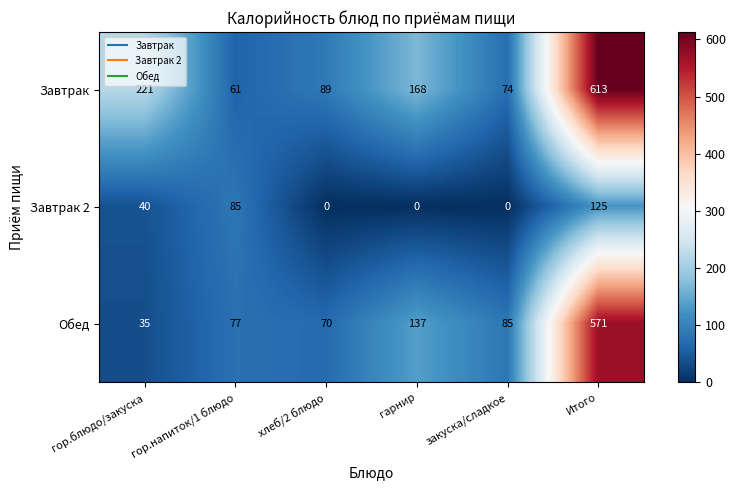

What is the spread (max minus min) of values at гор.напиток/1 блюдо?

24